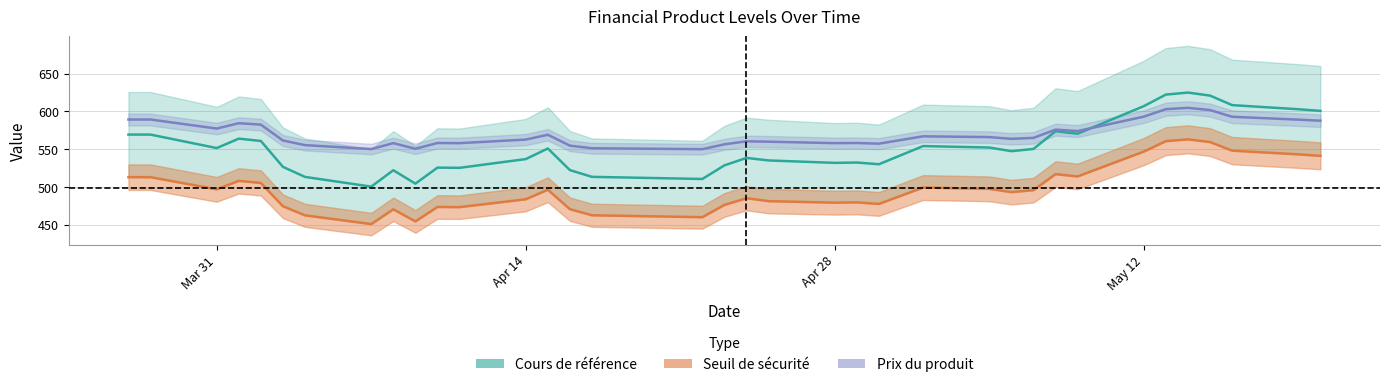

Rank the series by their average value, from lowest to highest.

Seuil de securite, Cours de reference, Prix du produit